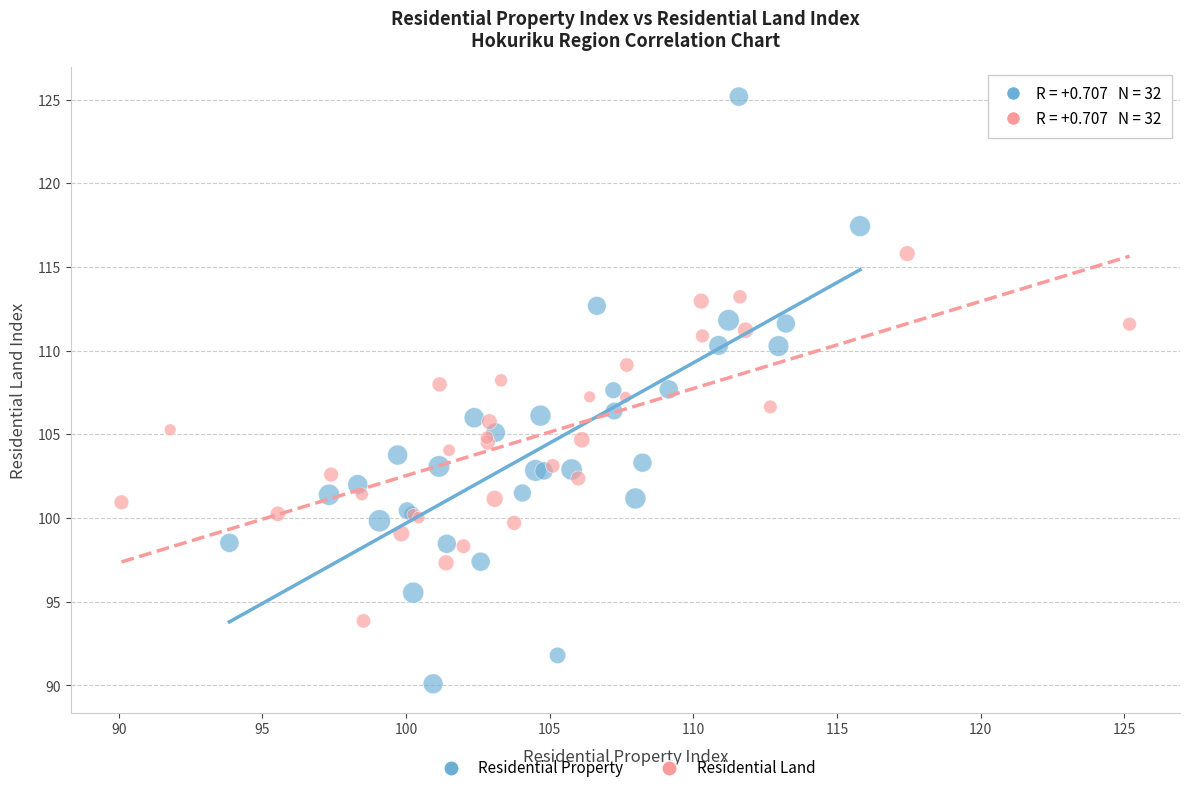

Which series has the largest Y range (max minus min)?

Residential Property